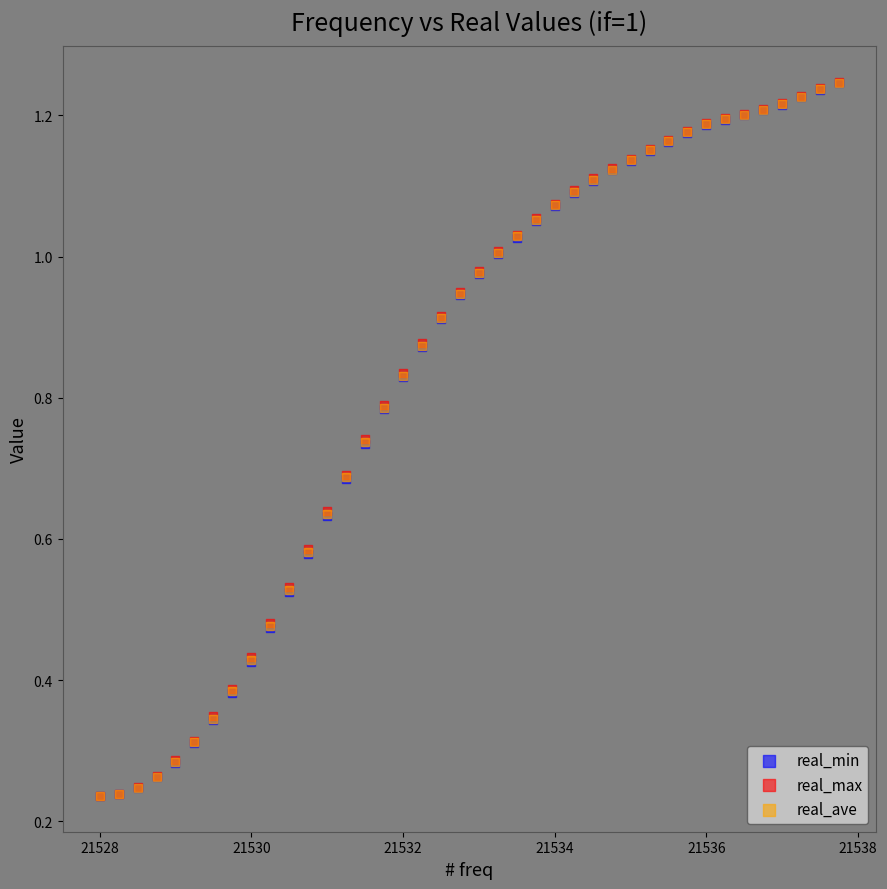

Which series has the widest spread of Y values?

real_max